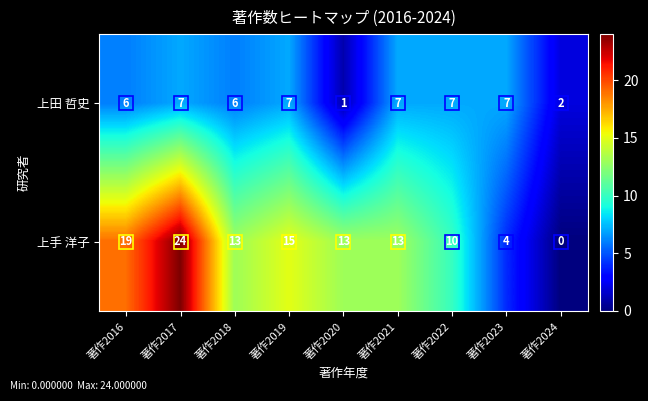

Rank the series by their average value, from highest to lowest.

上手 洋子, 上田 哲史